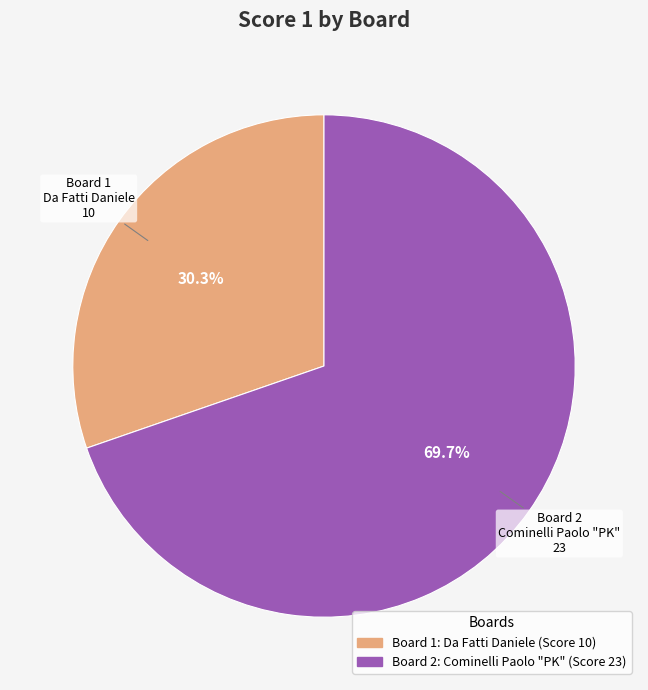

Which has a higher value, Board 2 or Board 1?

Board 2